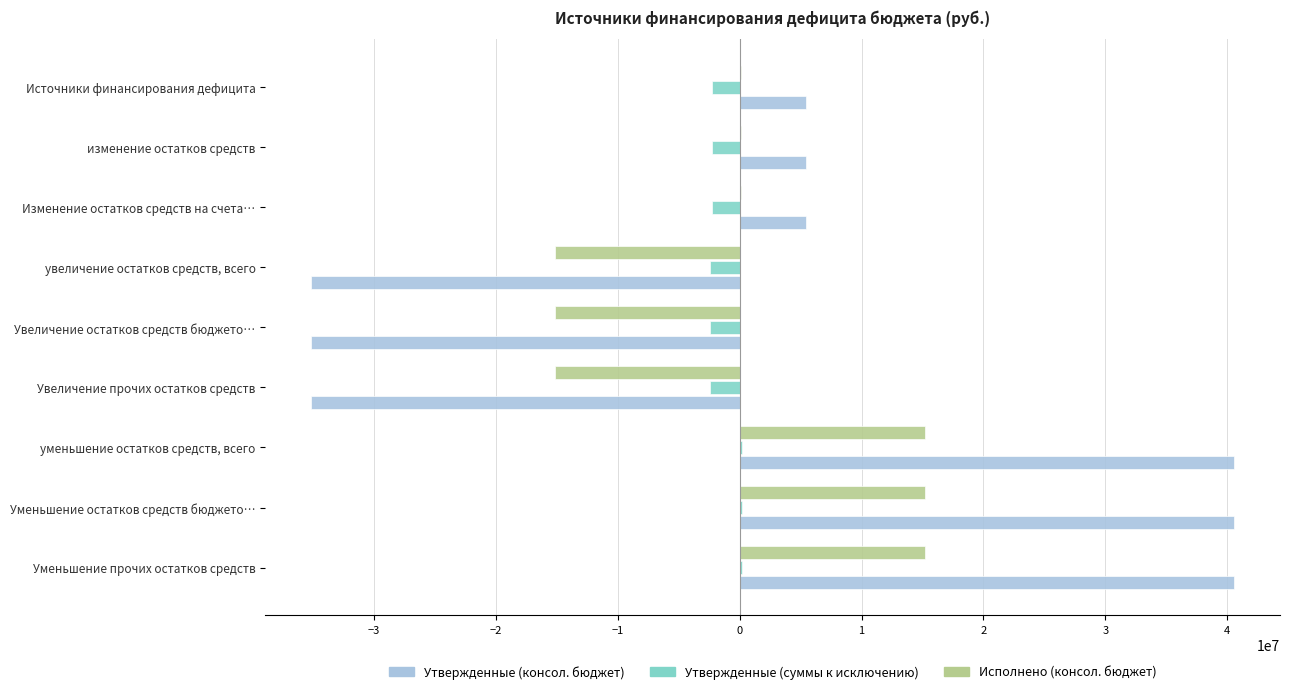

What are all the series names shown in the legend?

Утвержденные (консол. бюджет), Утвержденные (суммы к исключению), Исполнено (консол. бюджет)